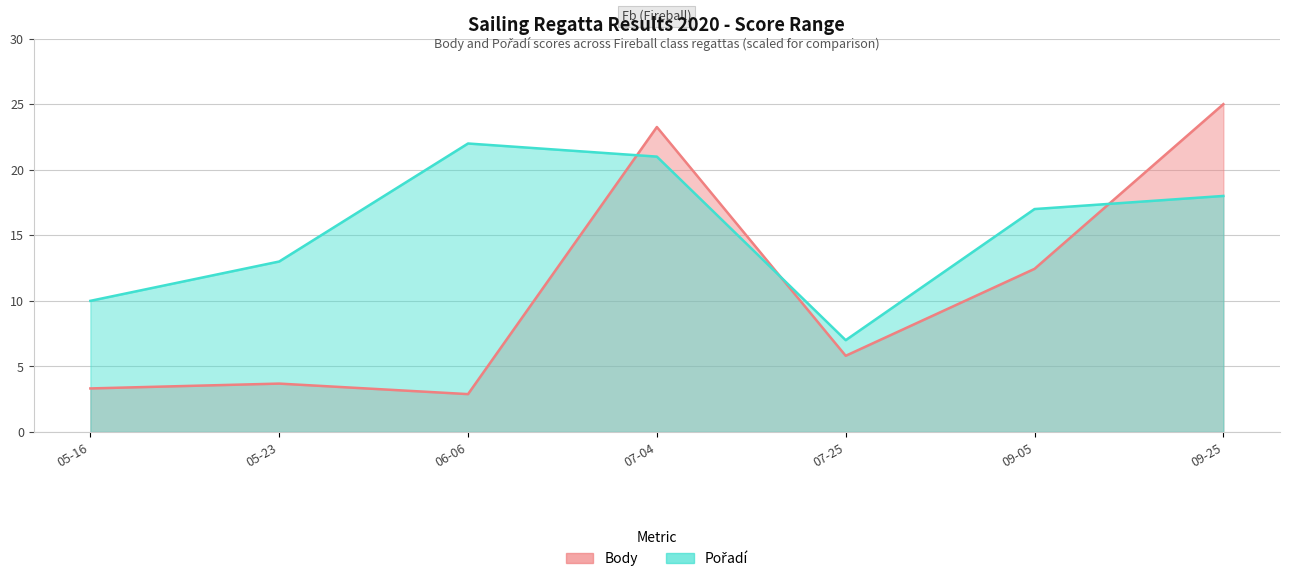

Which series has the widest spread of values?

Body